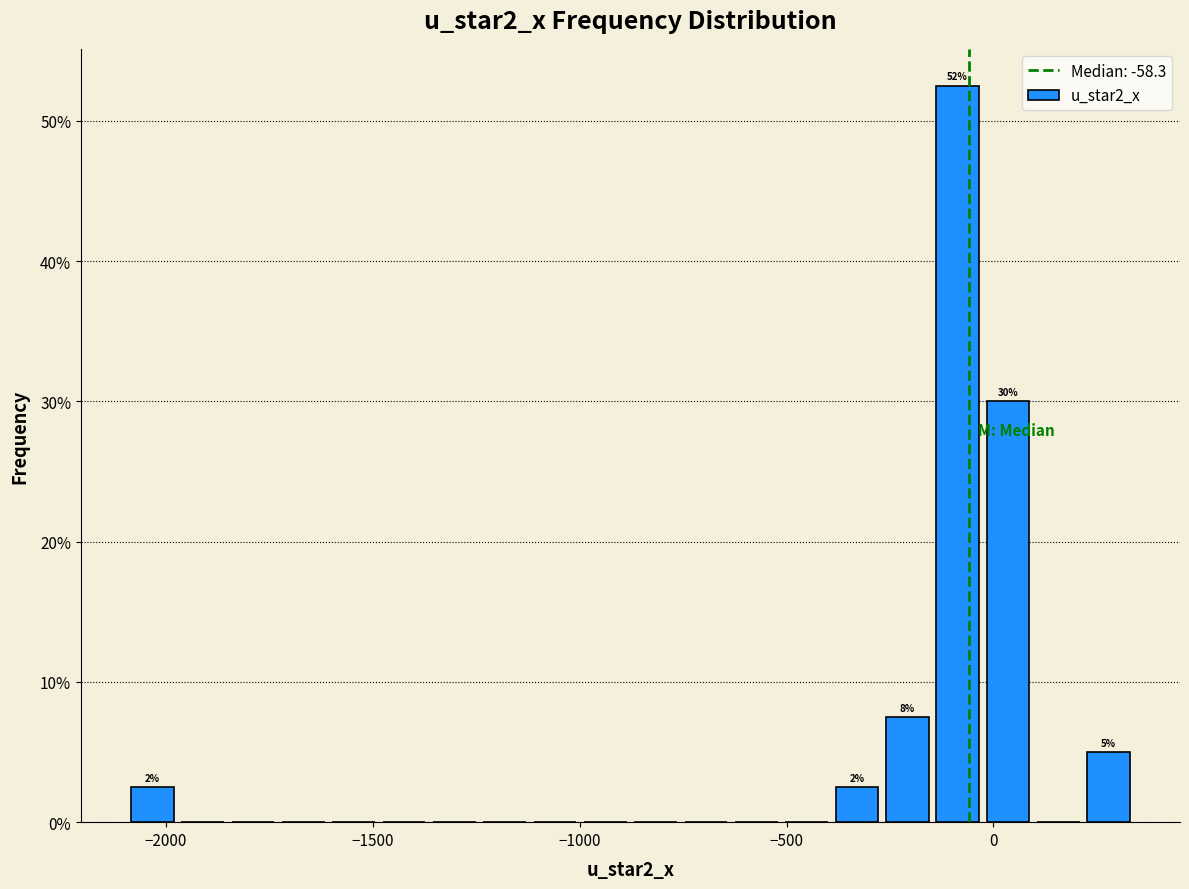

Around what value on the x-axis is the tallest bar? Give the approximate position of its centre, as read against the axis.

-100